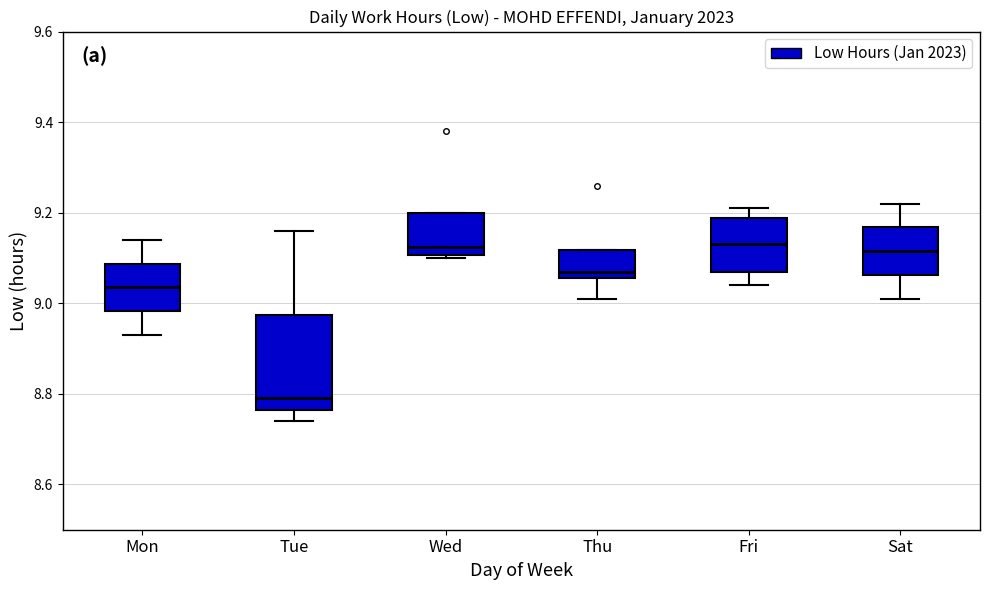

Reading left to right, transcribe this box plot: for each box, give where its median line is, the range the box spans, and where its two whiskers end, as read against the y-axis. The values are not printed on the chart, so give them approximately, as read against the axis.

Mon: median 9.04, box 8.98 to 9.08, whiskers 8.94 to 9.14
Tue: median 8.80, box 8.76 to 8.98, whiskers 8.74 to 9.16
Wed: median 9.12, box 9.10 to 9.20, whiskers 9.10 (just below the box's lower edge) to 9.20
Thu: median 9.08, box 9.06 to 9.12, whiskers 9.02 to 9.12
Fri: median 9.14, box 9.08 to 9.18, whiskers 9.04 to 9.22
Sat: median 9.12, box 9.06 to 9.16, whiskers 9.02 to 9.22